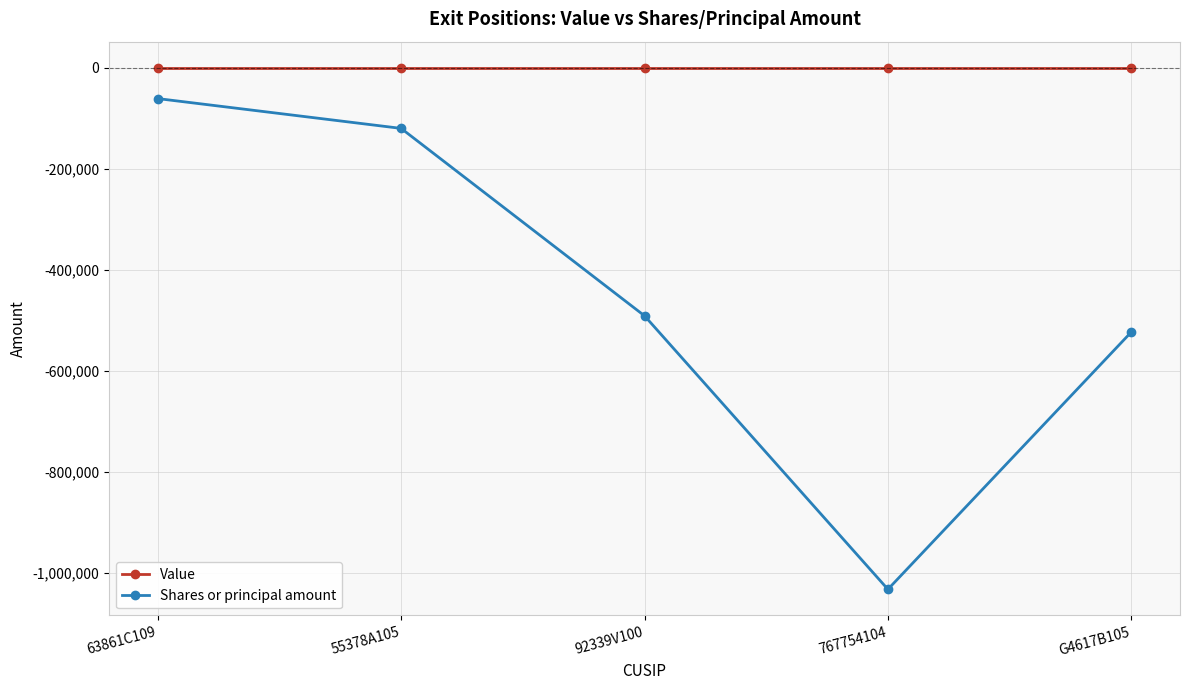

Reading left to right, list all the values displayed in this chart.

Value: 63861C109=0	55378A105=0	92339V100=0	767754104=0	G4617B105=0
Shares or principal amount: 63861C109=-61000	55378A105=-120000	92339V100=-490800	767754104=-1031984	G4617B105=-522898